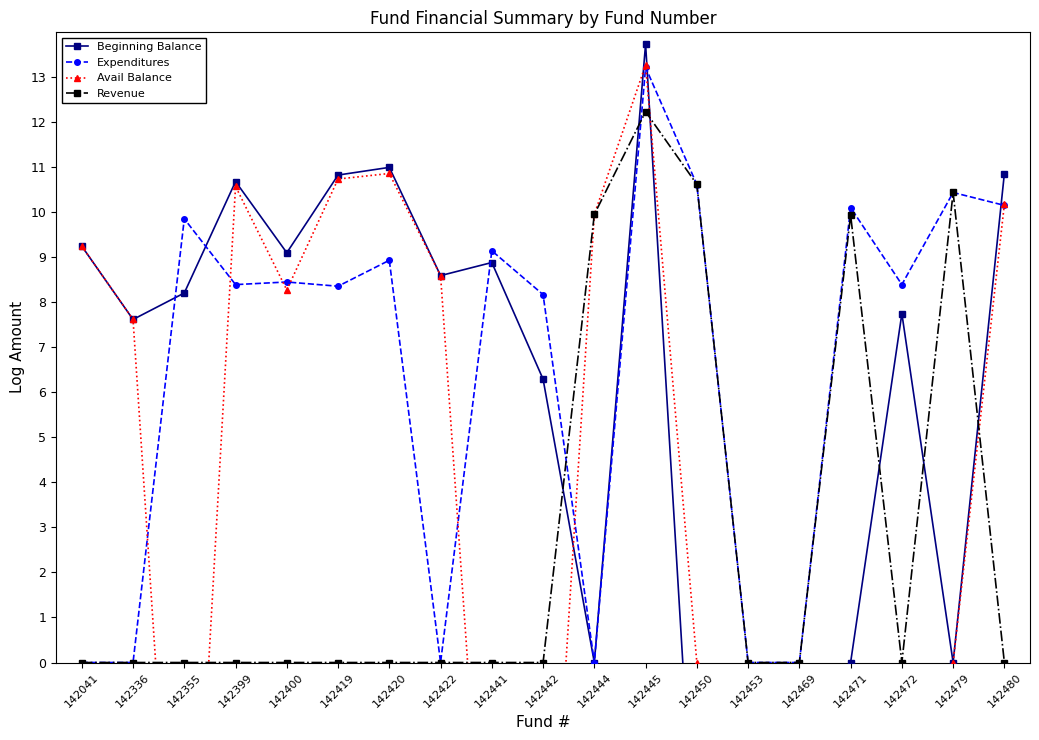

How many intersections are there between Expenditures and Avail Balance?

8